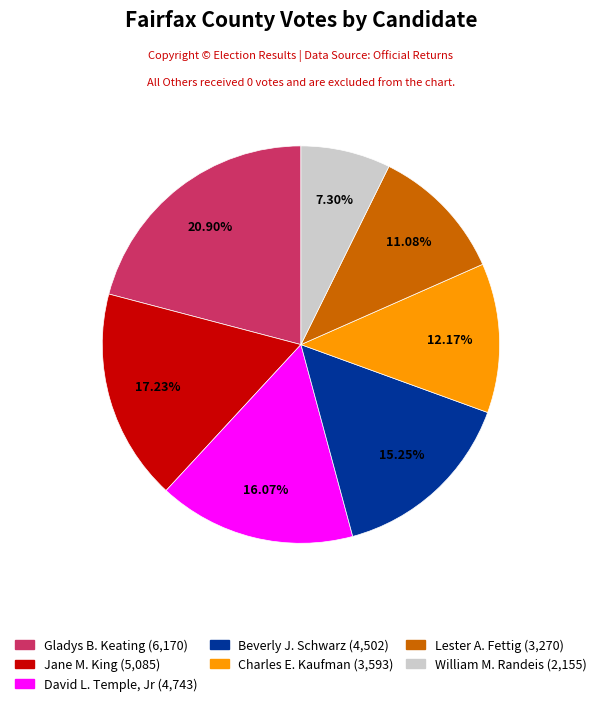

Does any single category account for the majority?

No